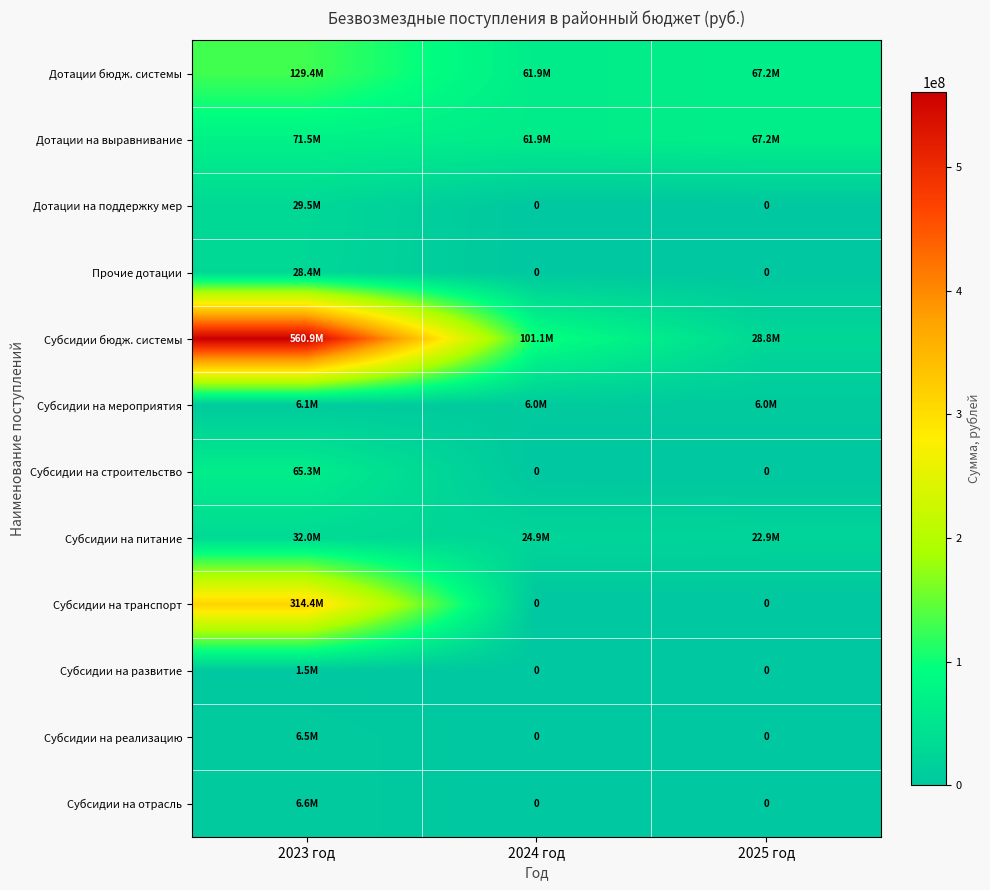

Which series changed the most between 2024 год and 2025 год?

Субсидии бюдж. системы